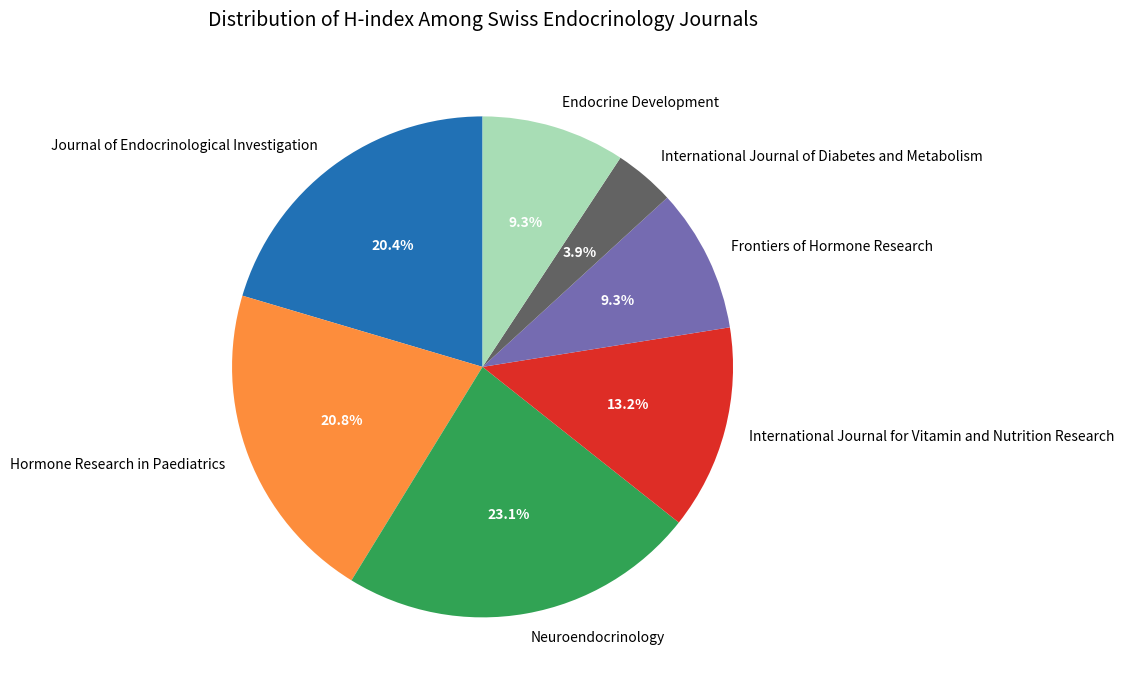

Between Endocrine Development and Neuroendocrinology, which is larger?

Neuroendocrinology